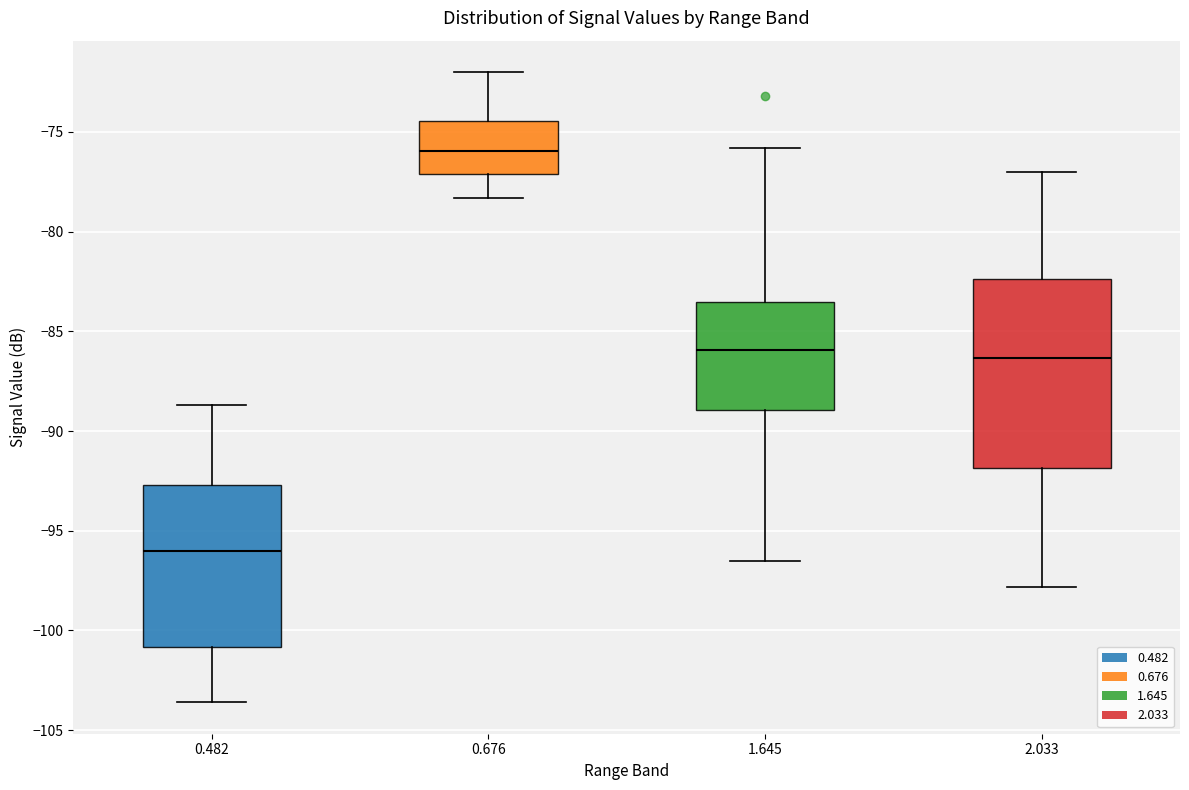

Where does the lower whisker of the box at x = 0.676 end on the y-axis? The values are not printed on the chart, so give them approximately, as read against the axis.

-78.5